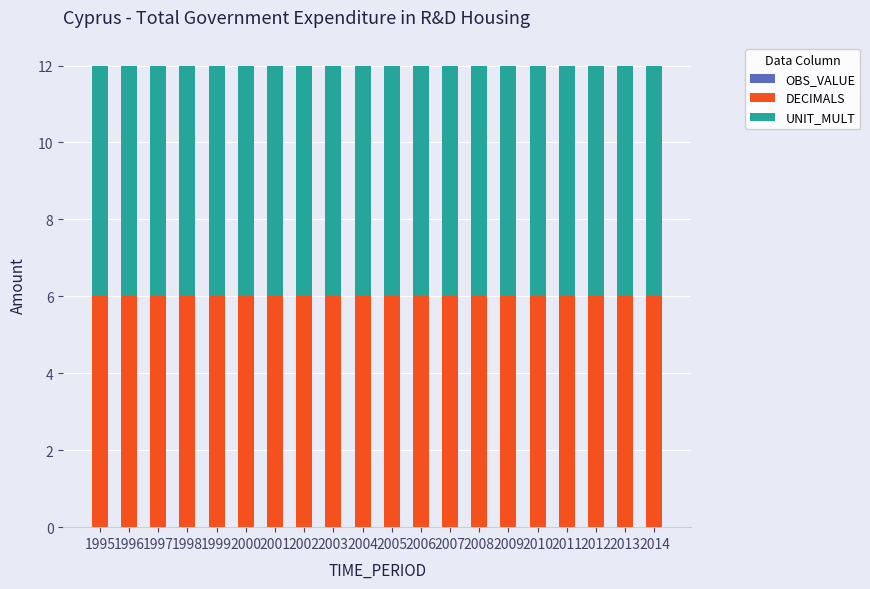

Reading left to right, what are all the values shown in this chart?

OBS_VALUE: 1995=0	1996=0	1997=0	1998=0	1999=0	2000=0	2001=0	2002=0	2003=0	2004=0	2005=0	2006=0	2007=0	2008=0	2009=0	2010=0	2011=0	2012=0	2013=0	2014=0
DECIMALS: 1995=6	1996=6	1997=6	1998=6	1999=6	2000=6	2001=6	2002=6	2003=6	2004=6	2005=6	2006=6	2007=6	2008=6	2009=6	2010=6	2011=6	2012=6	2013=6	2014=6
UNIT_MULT: 1995=6	1996=6	1997=6	1998=6	1999=6	2000=6	2001=6	2002=6	2003=6	2004=6	2005=6	2006=6	2007=6	2008=6	2009=6	2010=6	2011=6	2012=6	2013=6	2014=6